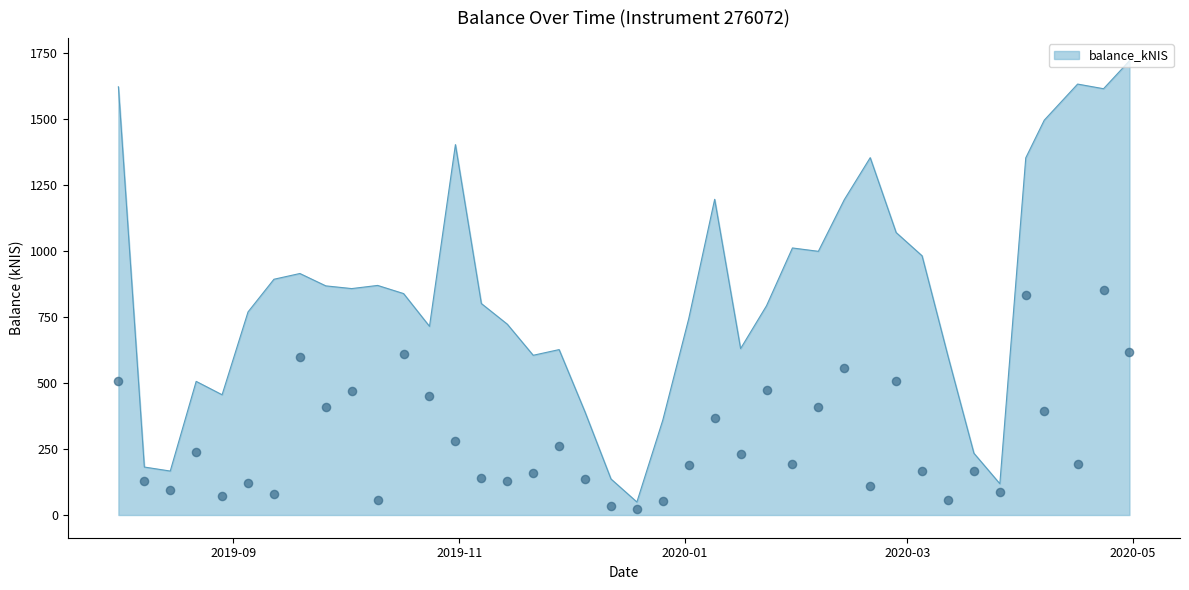

Between 2019-12-26 and 2019-12-19, which is larger?

2019-12-26